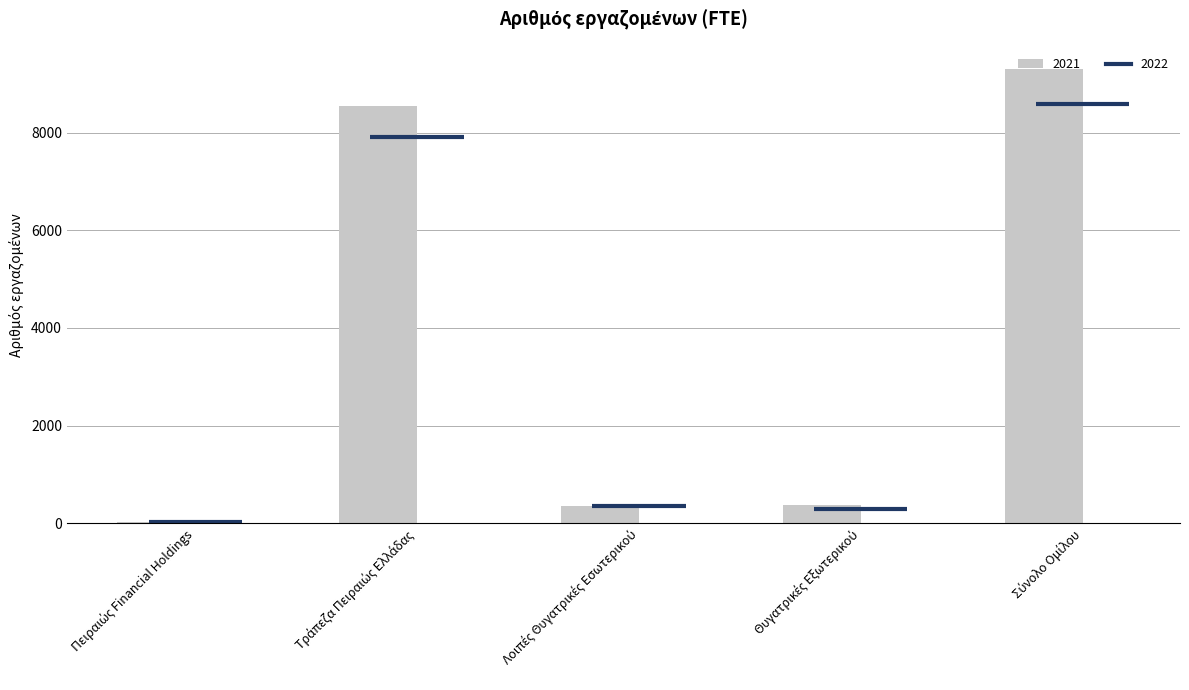

What is the sum of all values?

18584